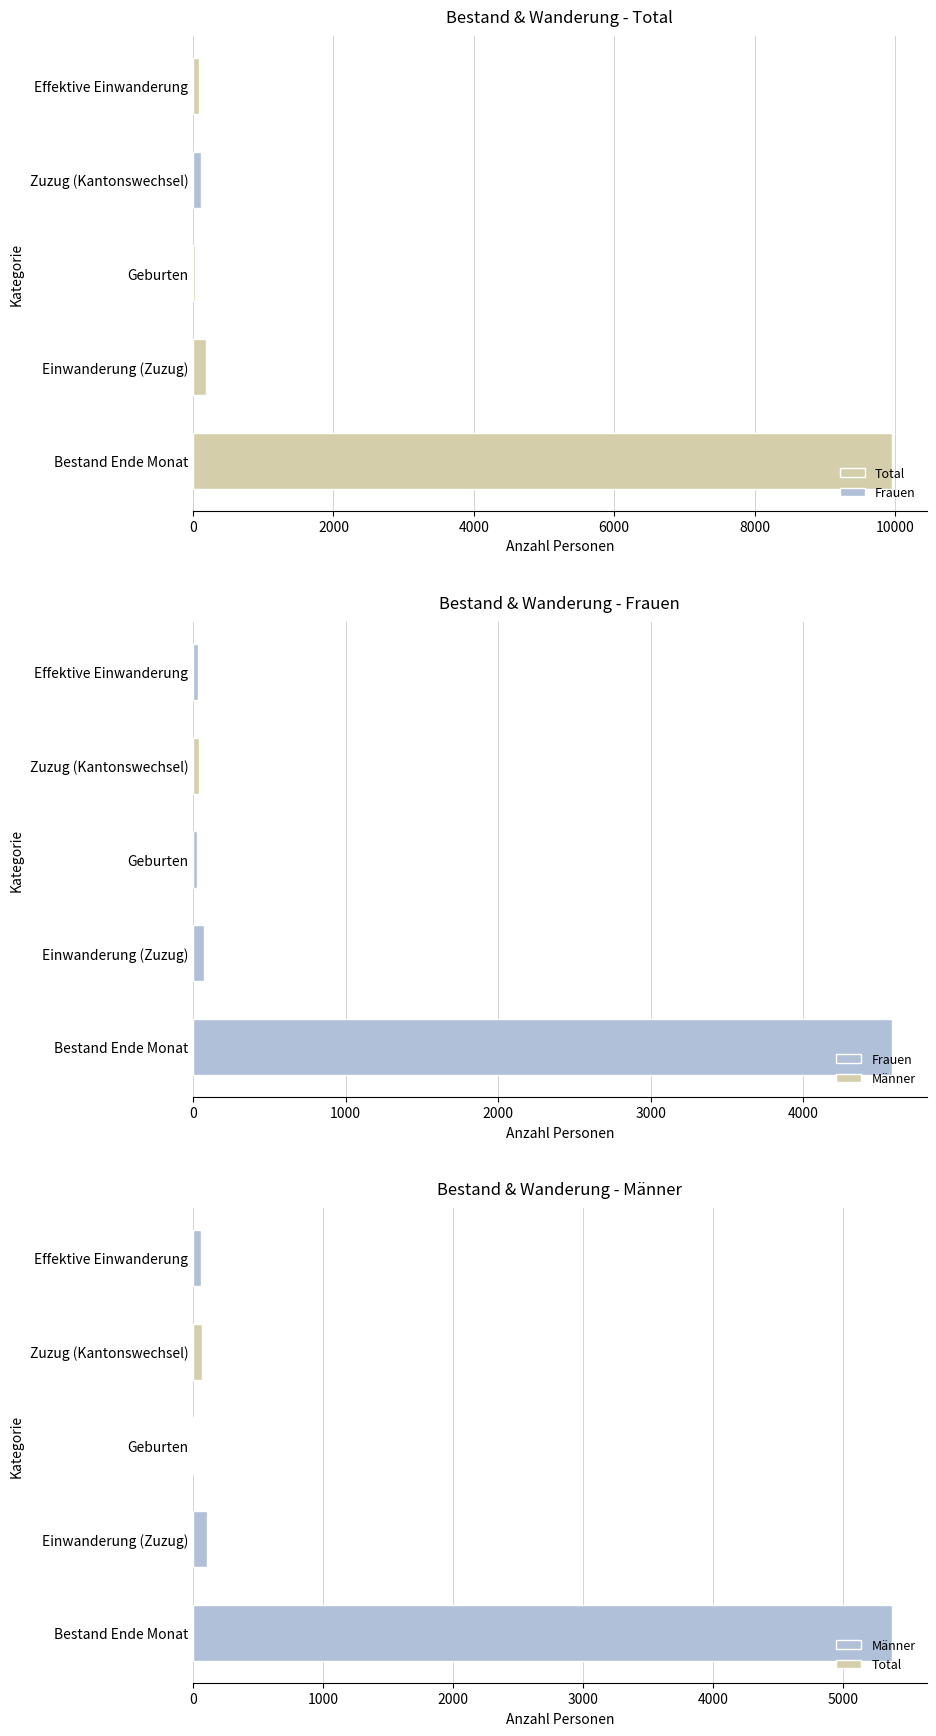

Which series has the largest range (max minus min)?

Total